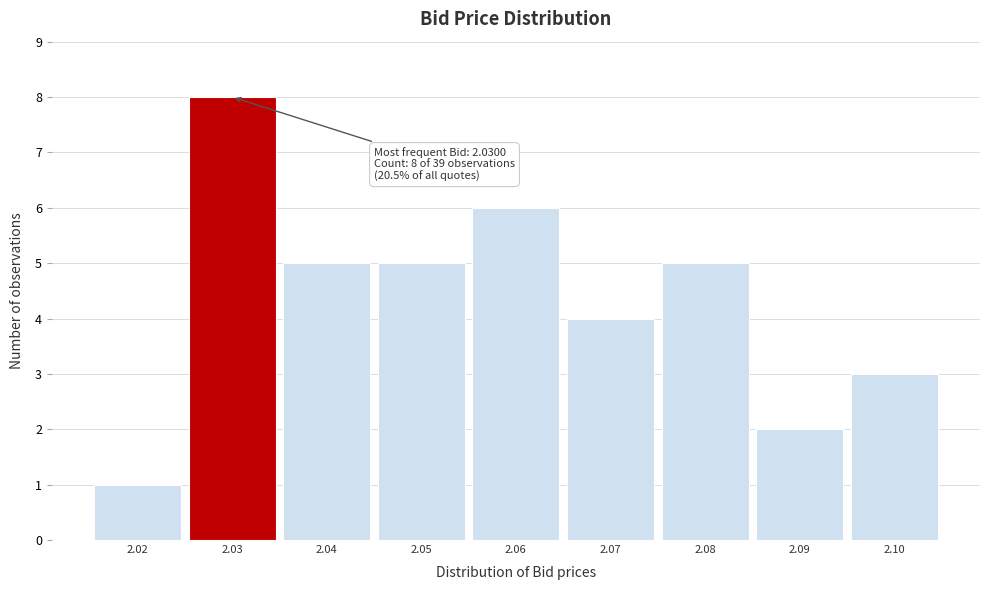

Which range on the x-axis has the tallest bar?

2.025 to 2.035